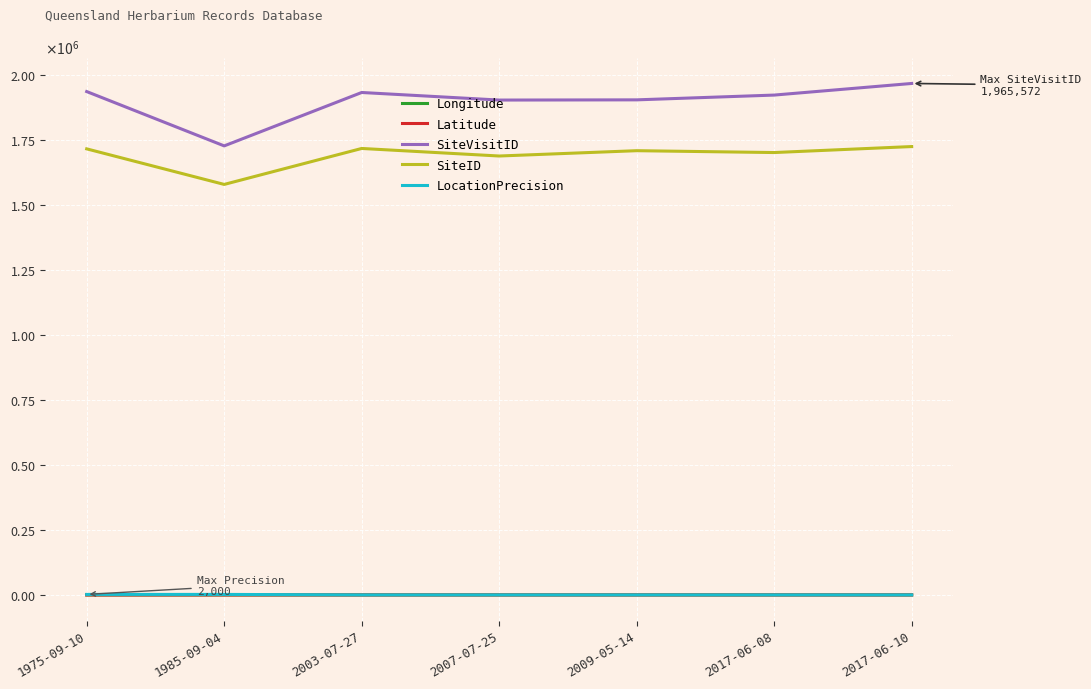

At how many categories does at least one series exceed 830918?

7